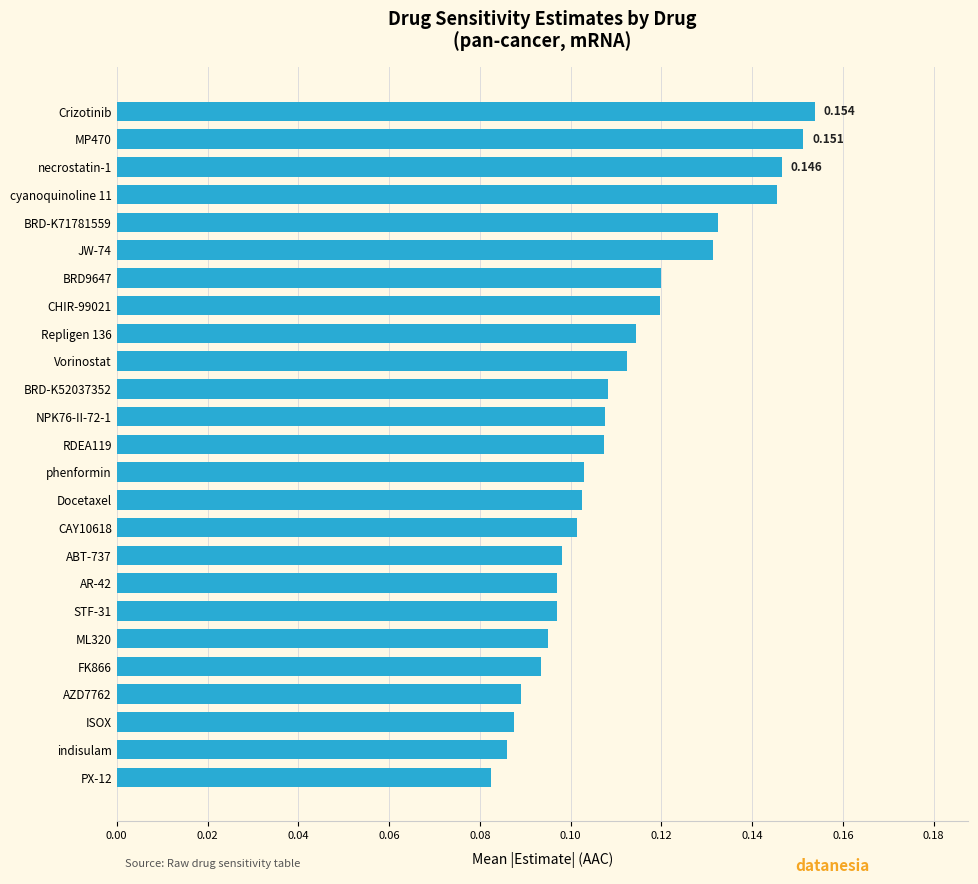

Count the values in the range 0 to 1.

25